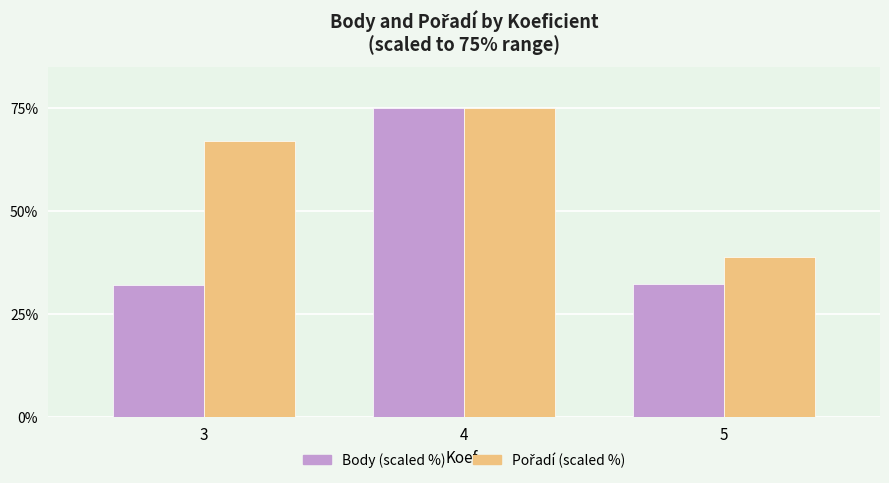

What is the spread (max minus min) of values at 5?

6.6